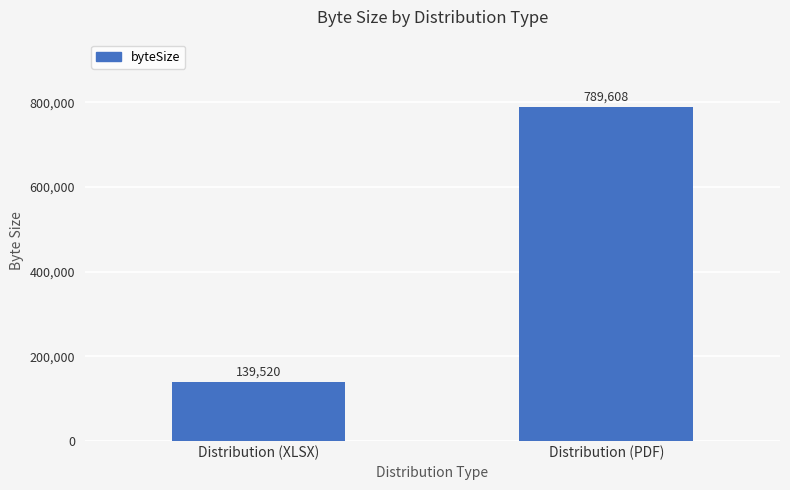

At which label is the value closest to 464564?

Distribution (XLSX)